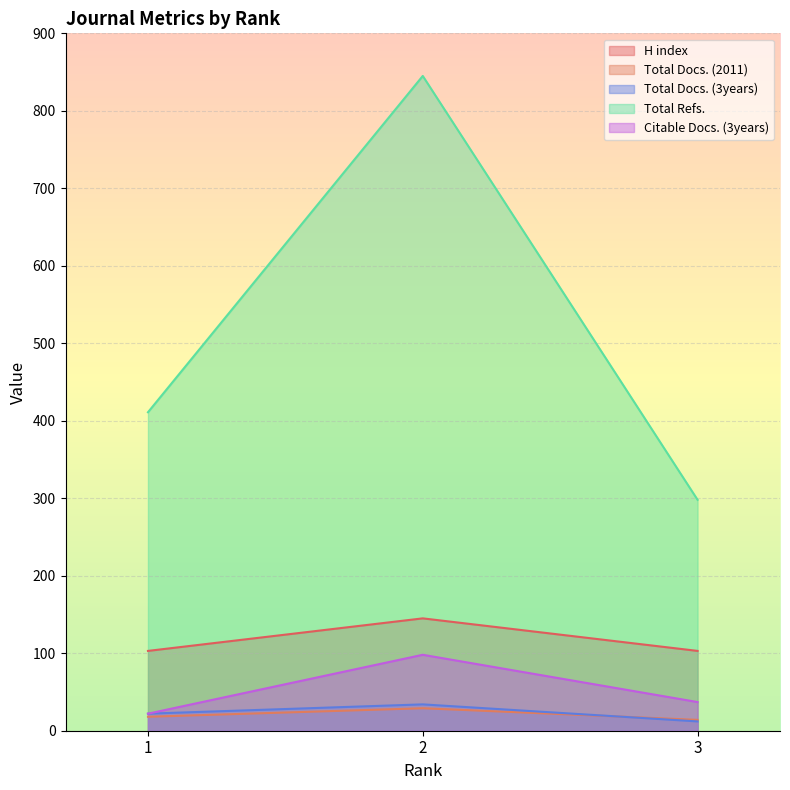

What are all the series names shown in the legend?

H index, Total Docs. (2011), Total Docs. (3years), Total Refs., Citable Docs. (3years)